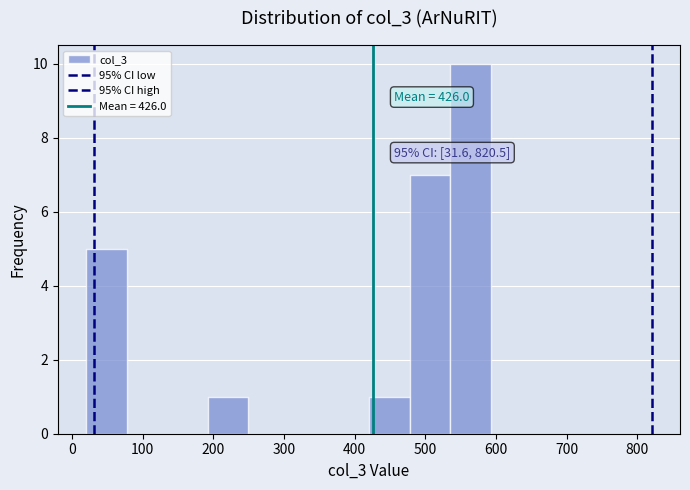

Over which range of the x-axis is the bar tallest?

540 to 590